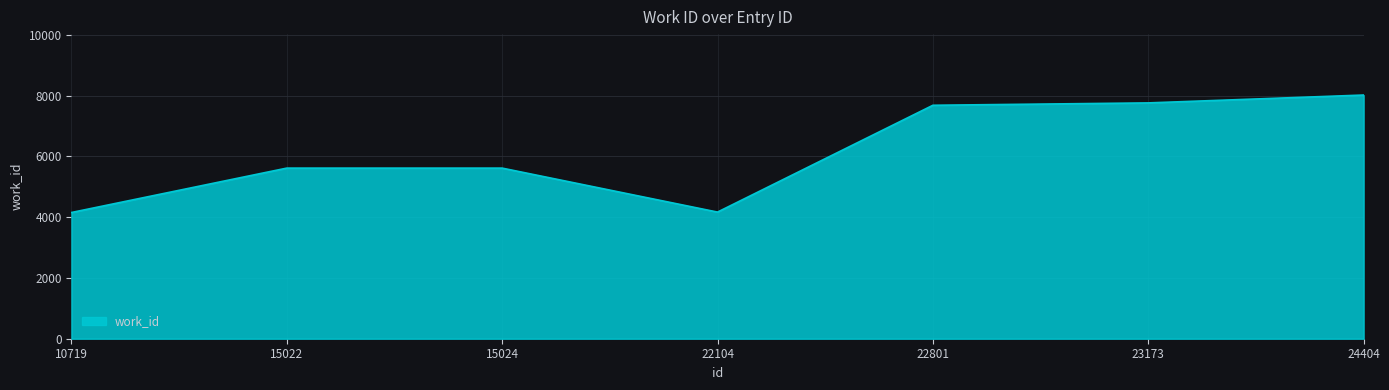

Where is the first local minimum?

22104